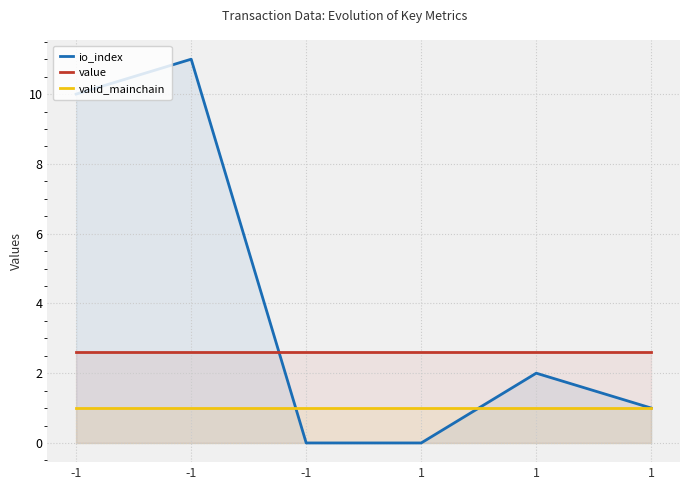

How many intersections are there between io_index and value?

1